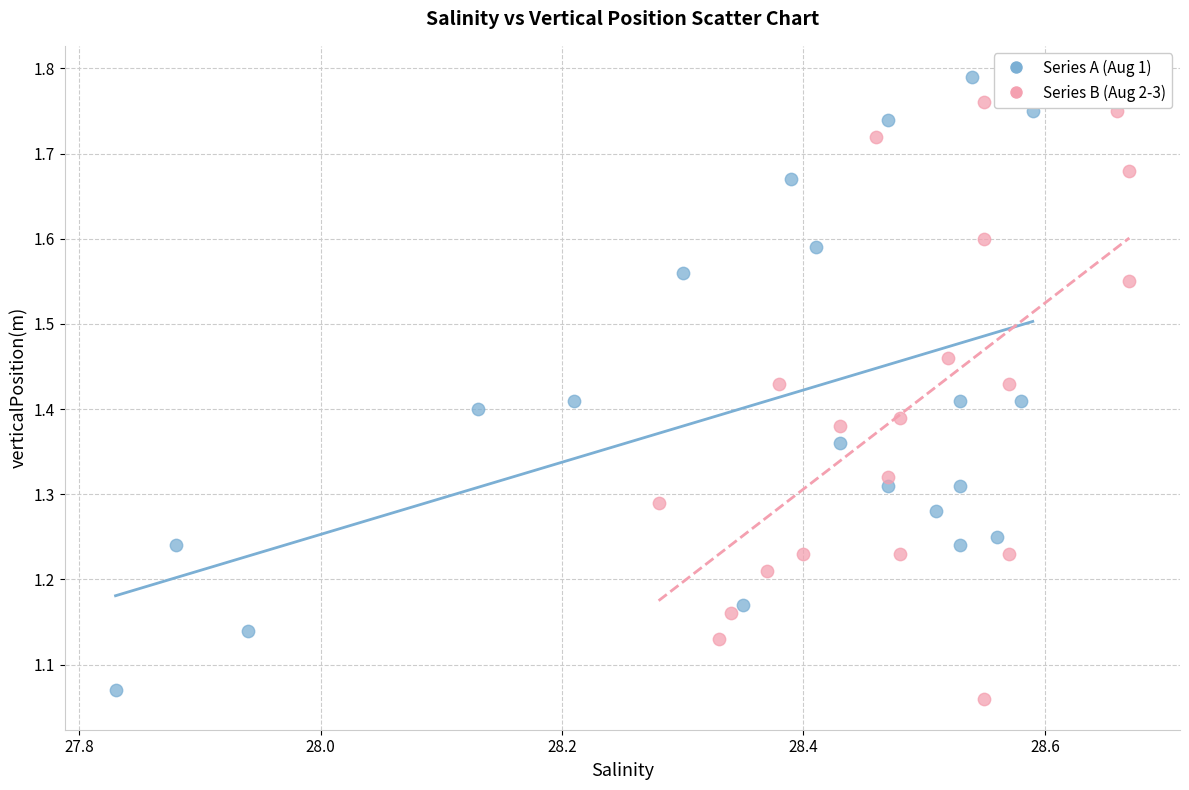

What are all the series names shown in the legend?

Series A (Aug 1), Series B (Aug 2-3)